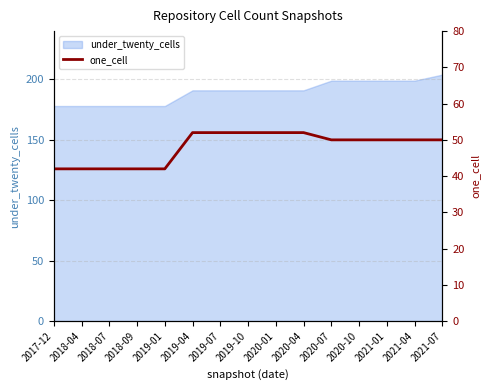

What position from the right is 2017-12?

15